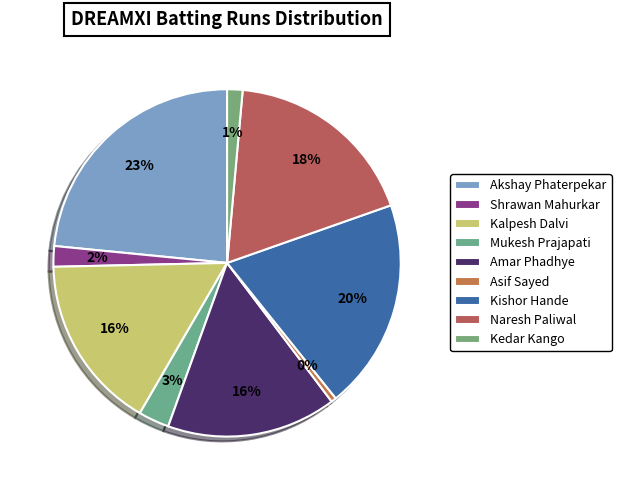

What is the ratio of the value at Amar Phadhye to the value at Shrawan Mahurkar?

8.2